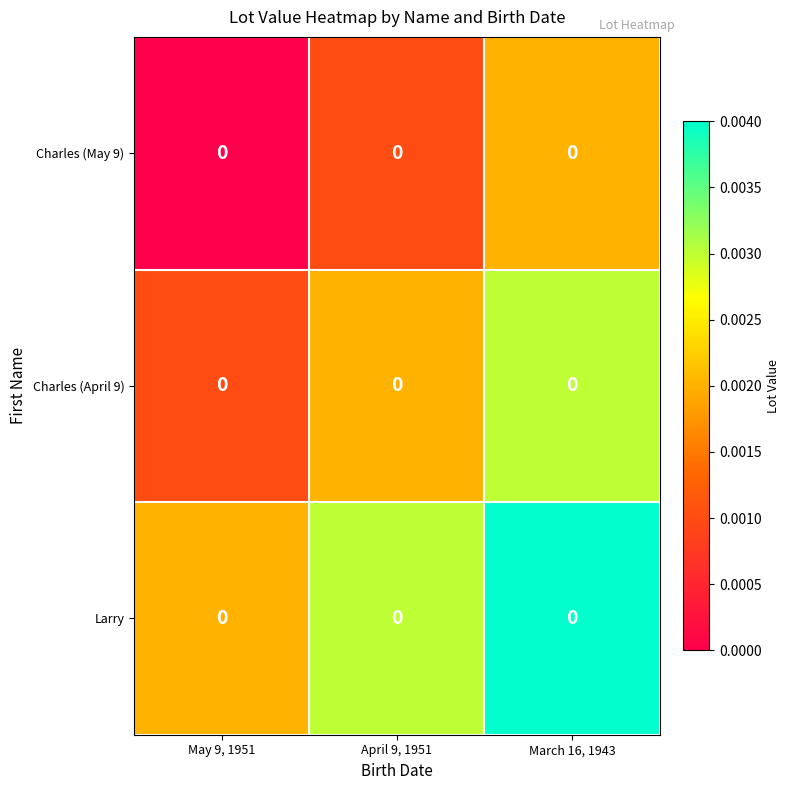

Rank the series at March 16, 1943 from highest to lowest value.

Larry, Charles (April 9), Charles (May 9)